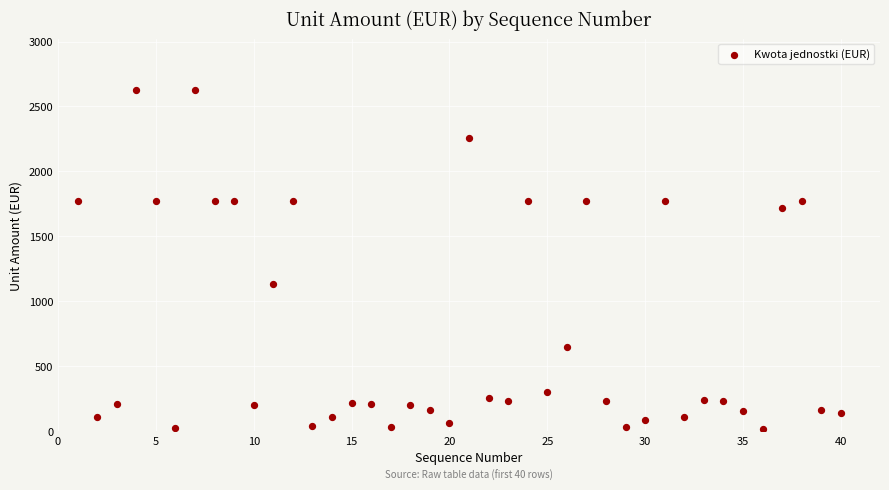

What is the range of X values (max minus min)?

39